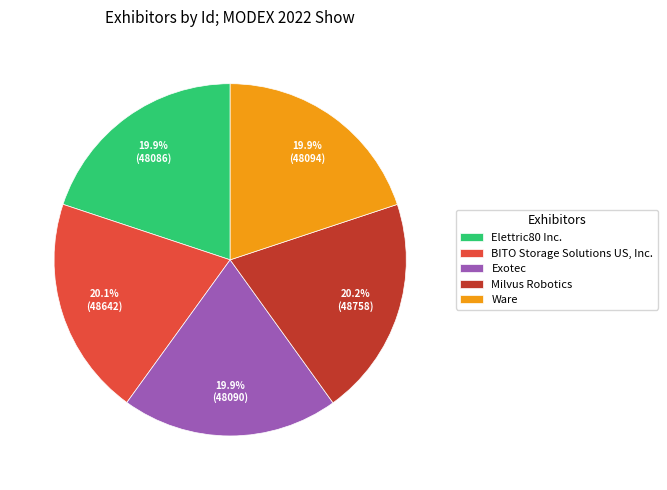

What is the total percentage of Ware and Exotec?

39.8%